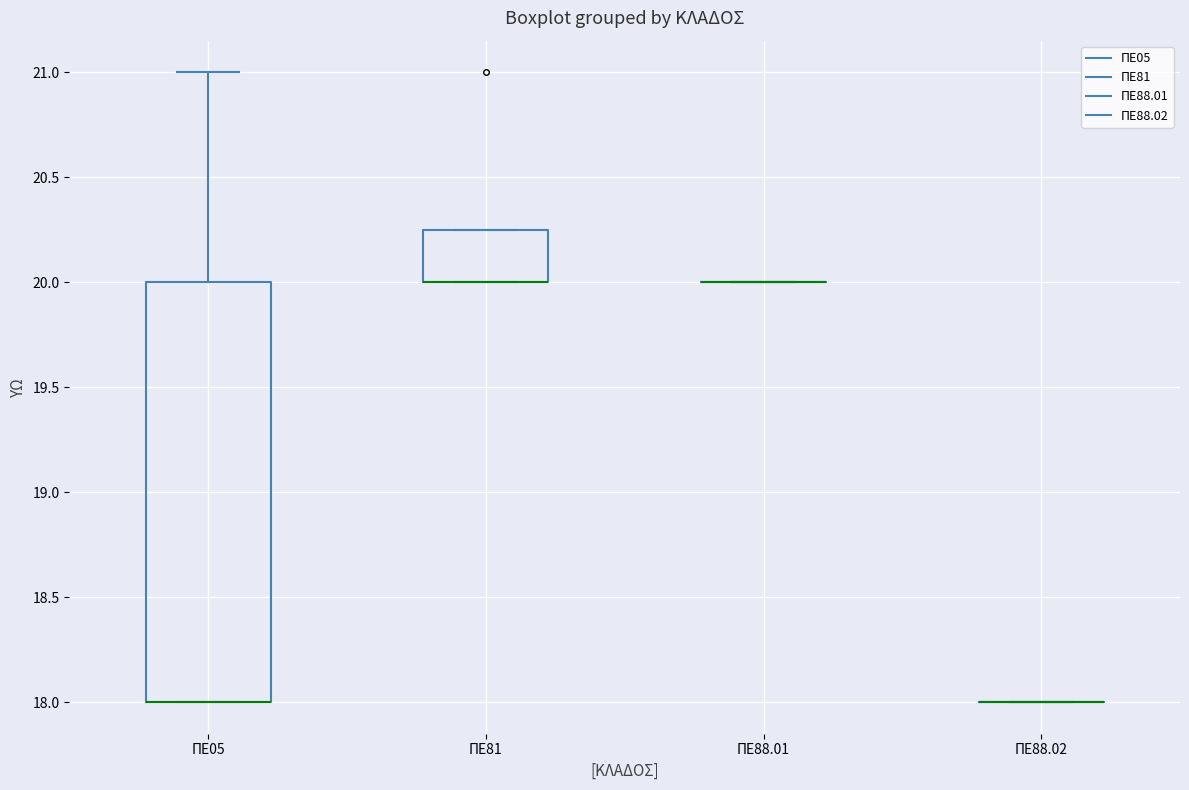

Reading left to right, transcribe this box plot: for each box, give where its median line is, the range the box spans, and where its two whiskers end, as read against the y-axis. The values are not printed on the chart, so give them approximately, as read against the axis.

ΠΕ05: median 18.00 (drawn on the box's lower edge), box 18.00 to 20.00, whiskers 18.00 to 21.00
ΠΕ81: median 20.00 (drawn on the box's lower edge), box 20.00 to 20.25, whiskers 20.00 to 20.25
ΠΕ88.01: box collapsed to a line at 20.00, whiskers 20.00 to 20.00
ΠΕ88.02: box collapsed to a line at 18.00, whiskers 18.00 to 18.00